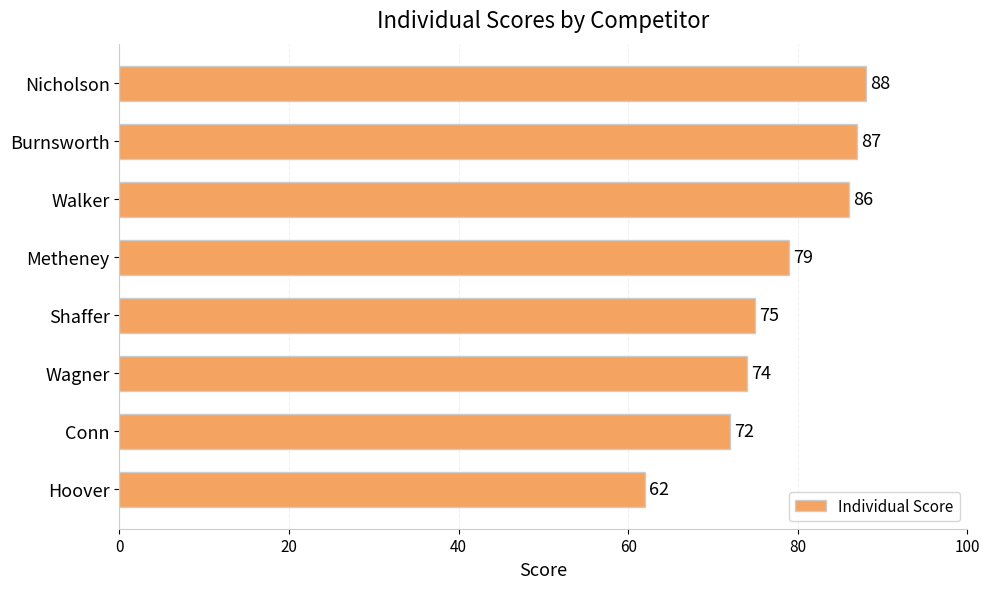

How many bars are there in total?

8